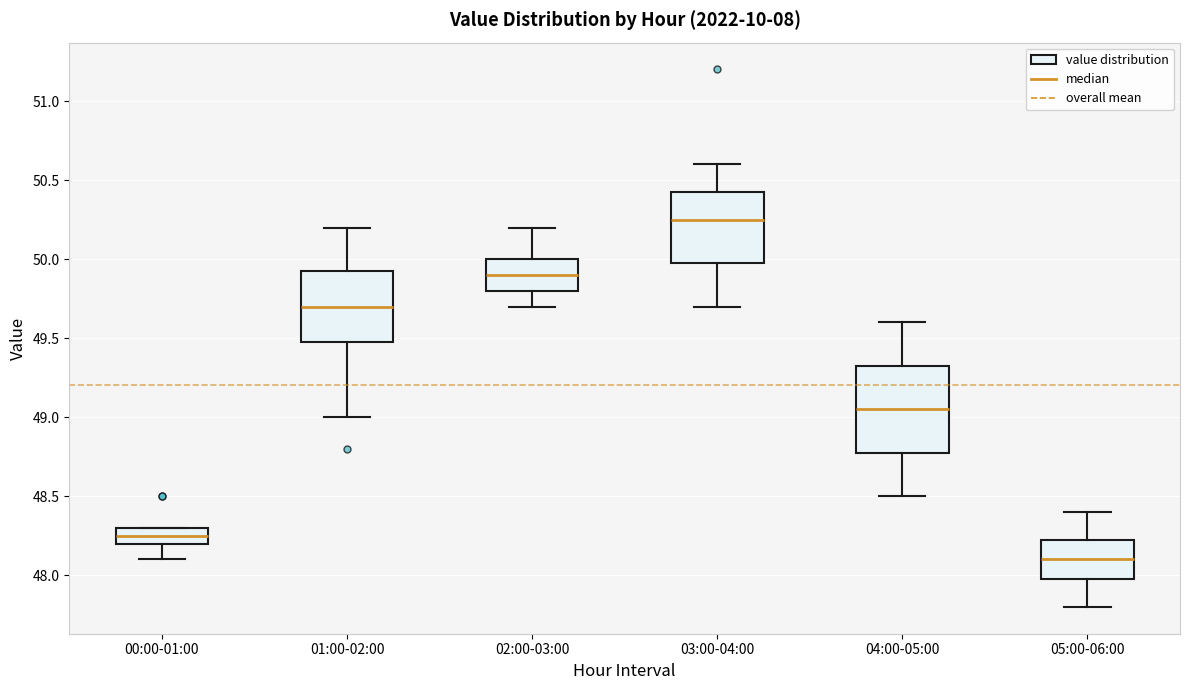

Reading left to right, read every box against the y-axis: the position of its median line, the range the box covers, and the ends of its whiskers. The values are not printed on the chart, so give them approximately, as read against the axis.

00:00-01:00: median 48.25, box 48.20 to 48.30, whiskers 48.10 to 48.30
01:00-02:00: median 49.70, box 49.50 to 49.95, whiskers 49.00 to 50.20
02:00-03:00: median 49.90, box 49.80 to 50.00, whiskers 49.70 to 50.20
03:00-04:00: median 50.25, box 50.00 to 50.45, whiskers 49.70 to 50.60
04:00-05:00: median 49.05, box 48.80 to 49.35, whiskers 48.50 to 49.60
05:00-06:00: median 48.10, box 48.00 to 48.25, whiskers 47.80 to 48.40